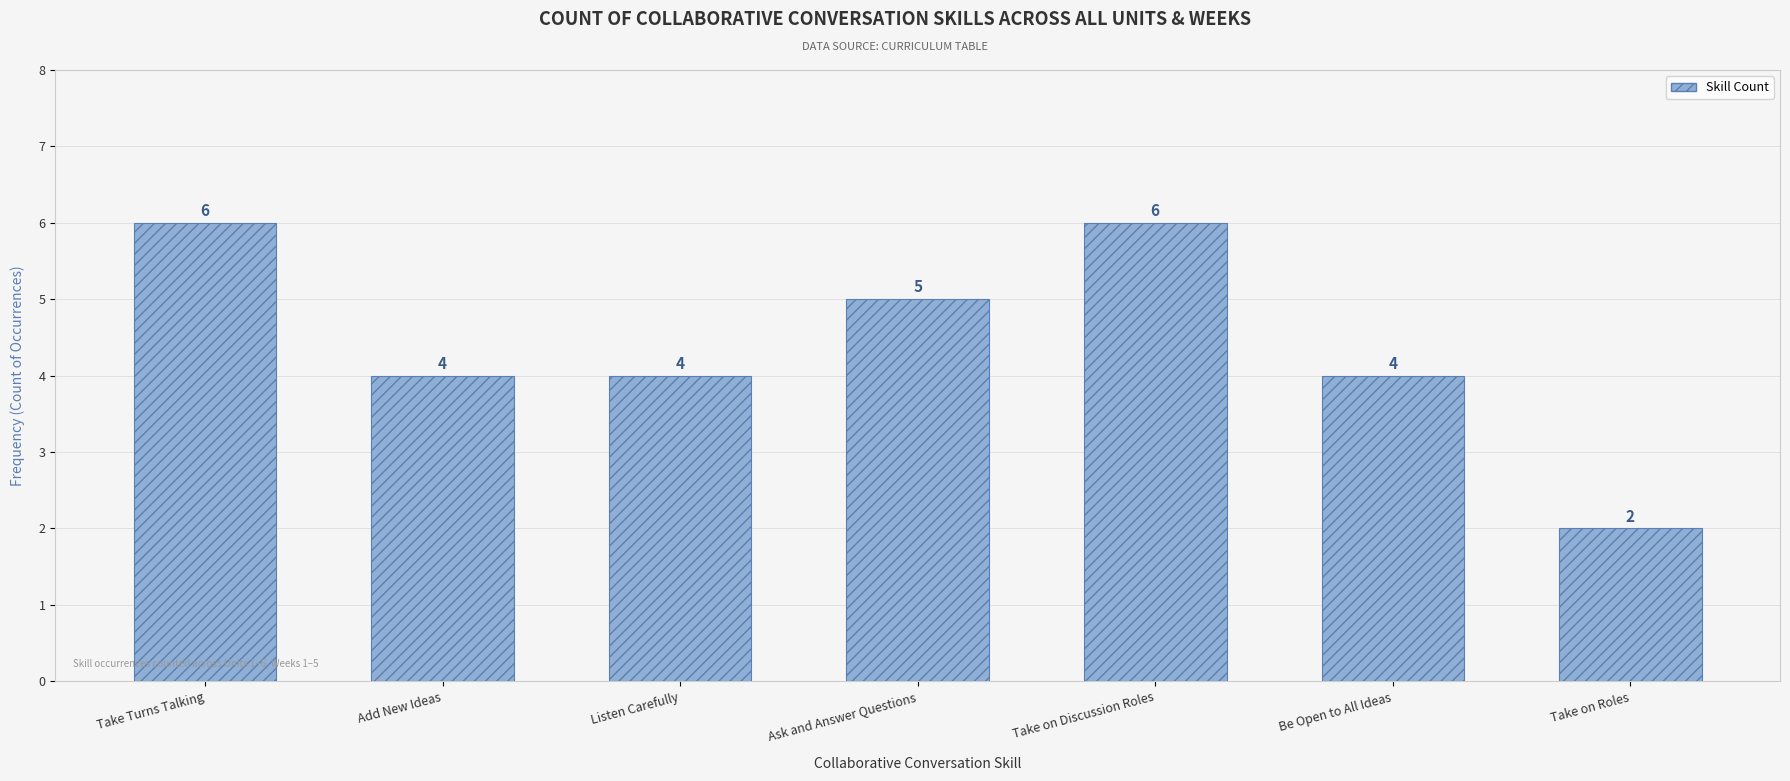

What is the approximate value at Listen Carefully?

4